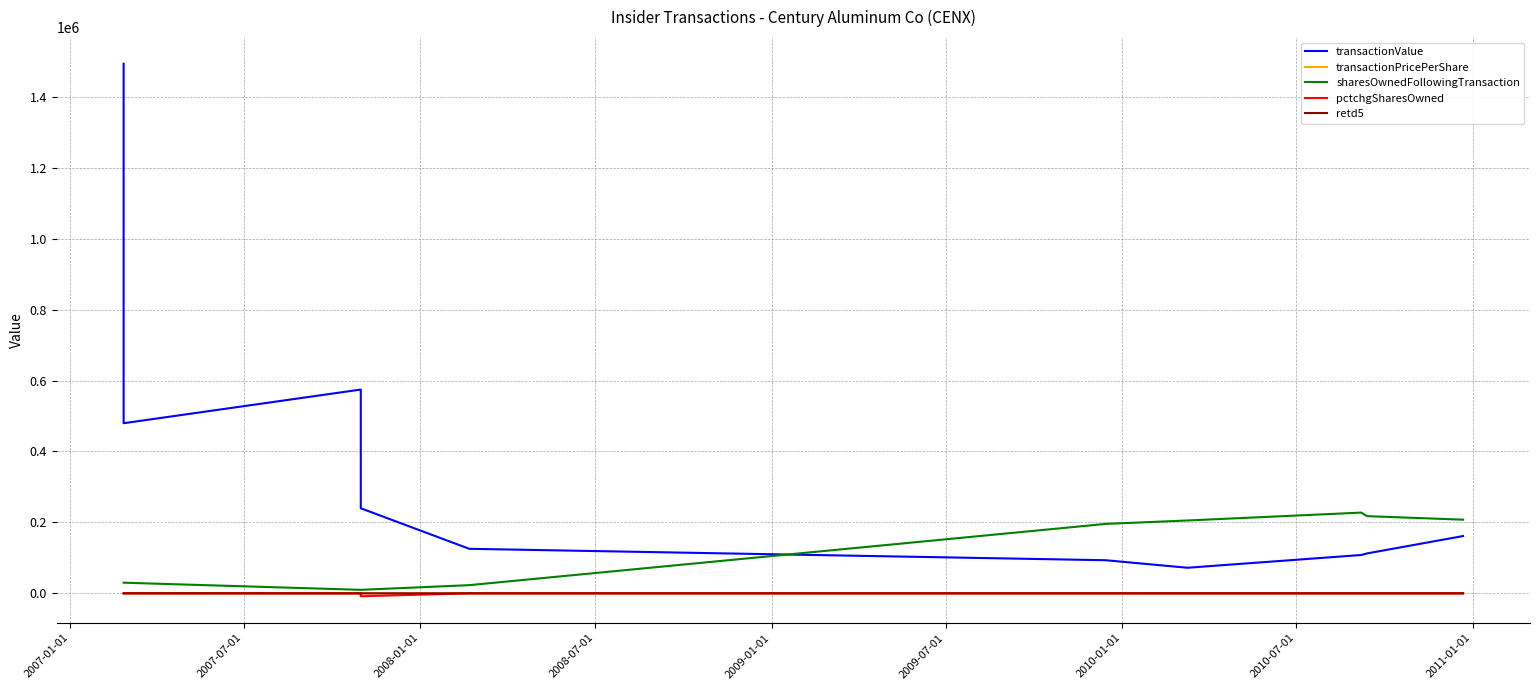

How many values in pctchgSharesOwned are above zero?

1